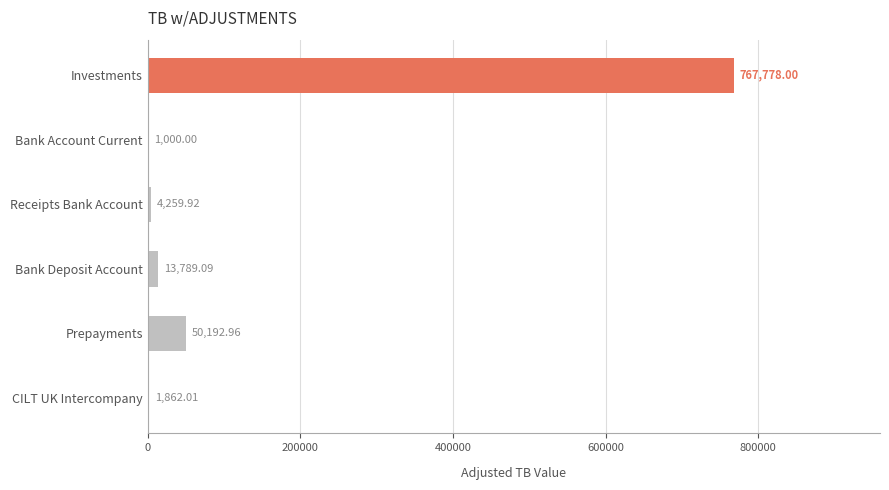

Between Prepayments and Bank Deposit Account, which is larger?

Prepayments